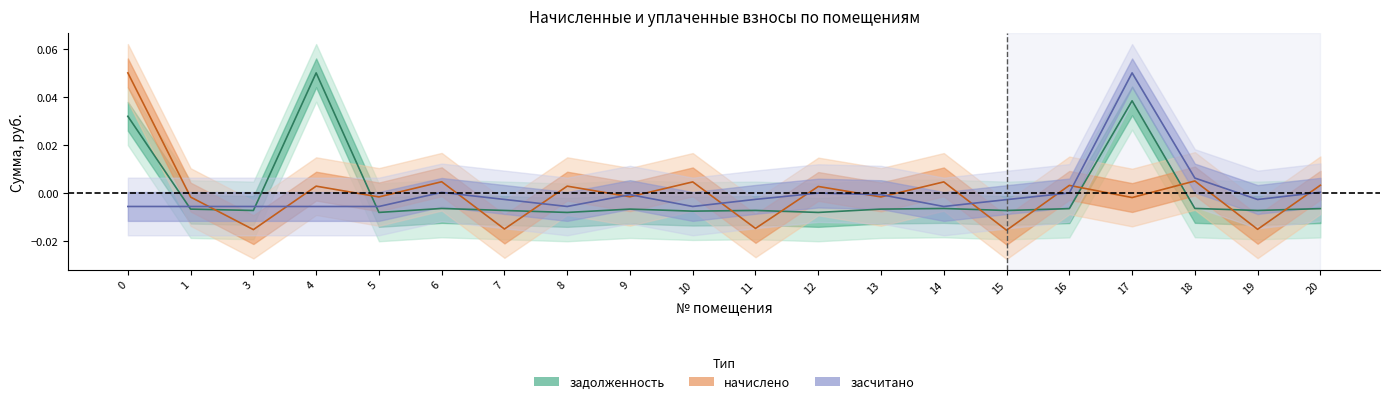

Which category has the highest value in the задолженность series?

4